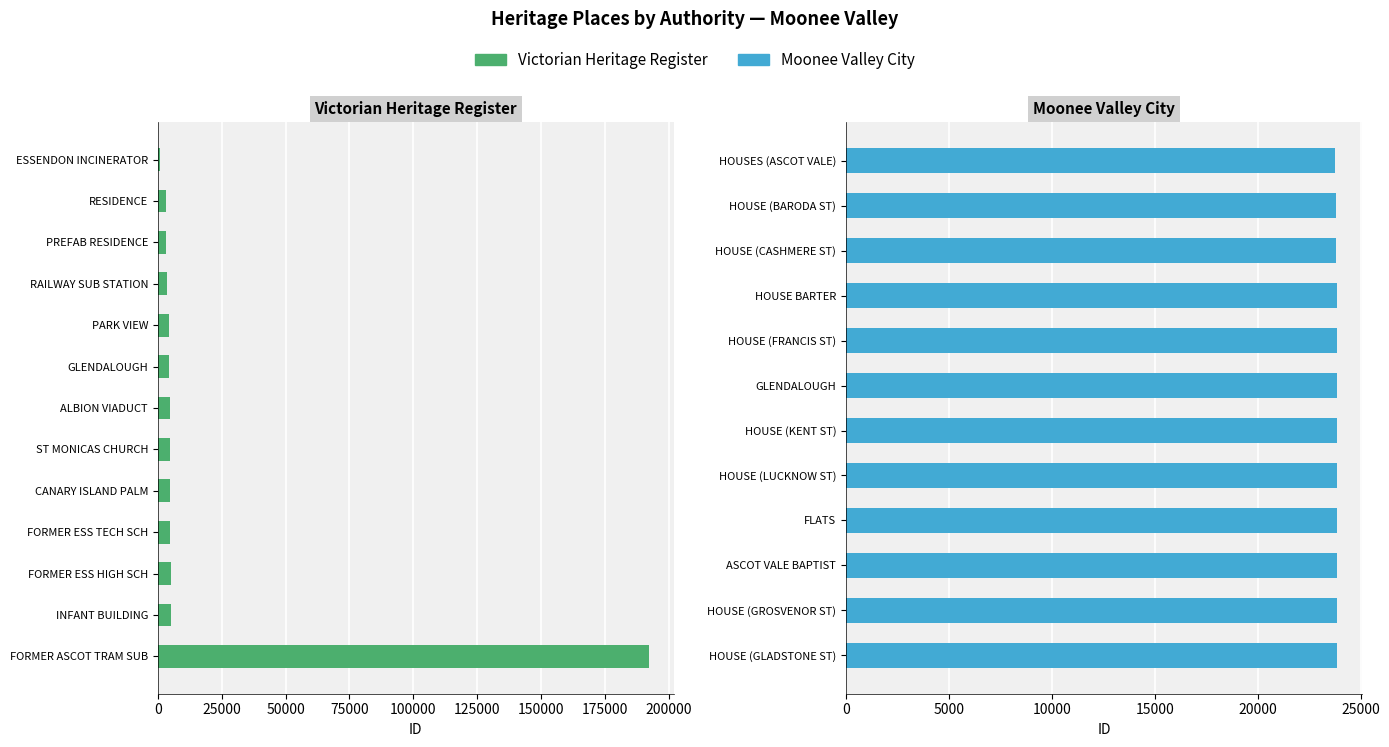

What is the average value?

18644